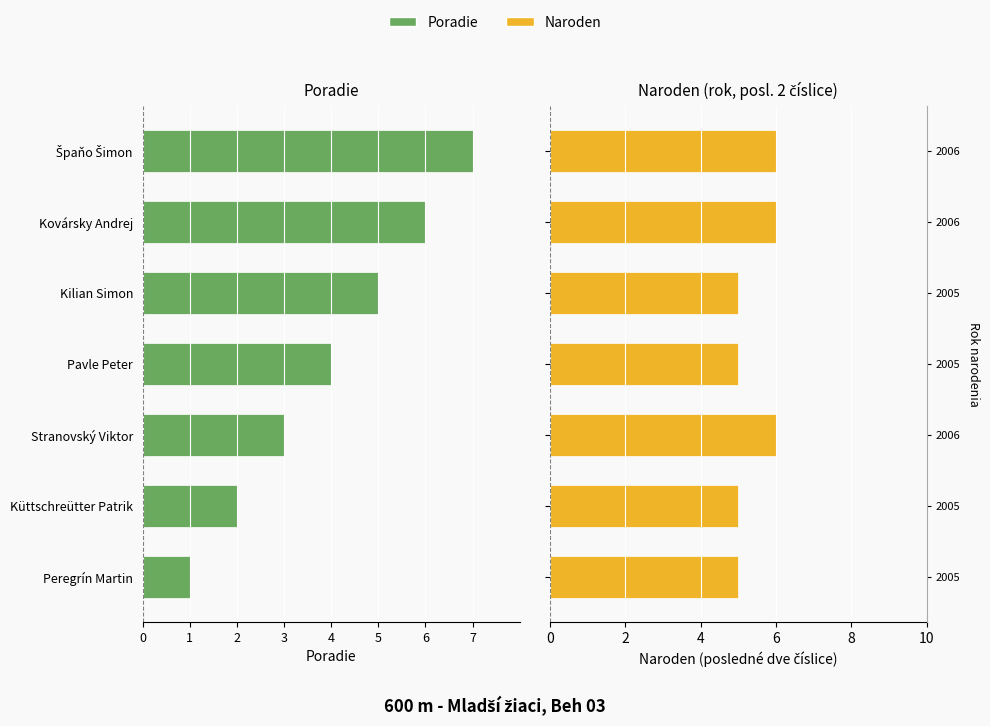

Is the value of Naroden at Küttschreütter Patrik greater than the value of Poradie at Stranovský Viktor?

Yes